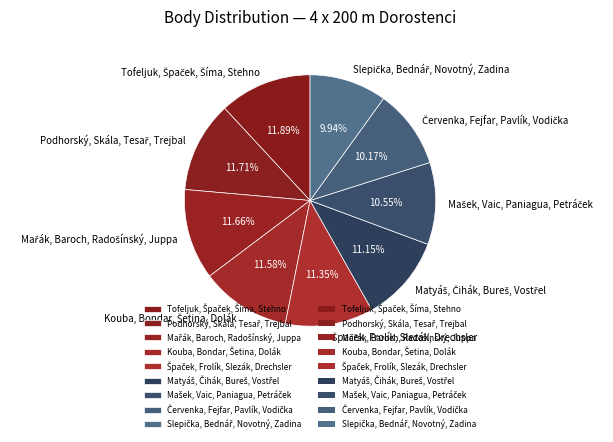

Is there any slice that represents more than half of the pie?

No